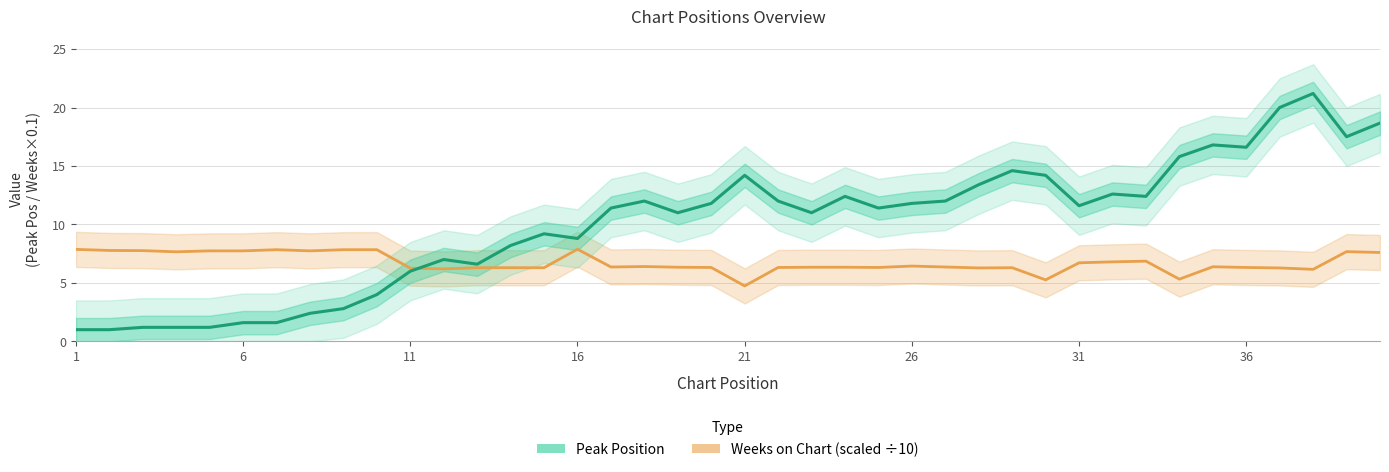

Reading left to right, list all the values displayed in this chart.

Weeks on Chart (scaled): 7.9	7.8	7.8	7.7	7.7	7.7	7.8	7.7	7.8	7.8	6.3	6.2	6.3	6.3	6.3	7.9	6.4	6.4	6.3	6.3	4.7	6.3	6.3	6.3	6.3	6.4	6.4	6.3	6.3	5.3	6.7	6.8	6.9	5.3	6.4	6.3	6.3	6.2	7.7	7.6
Peak Position: 1.0	1.0	1.2	1.2	1.2	1.6	1.6	2.4	2.8	4.0	6.0	7.0	6.6	8.2	9.2	8.8	11.4	12.0	11.0	11.8	14.2	12.0	11.0	12.4	11.4	11.8	12.0	13.4	14.6	14.2	11.6	12.6	12.4	15.8	16.8	16.6	20.0	21.2	17.5	18.7